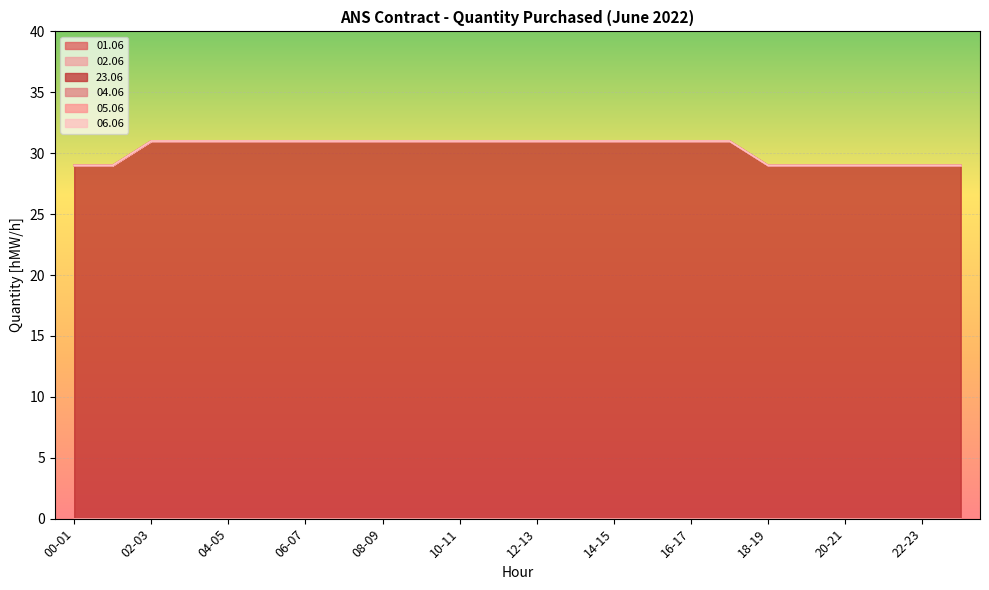

Is the value of 23.06 at 12-13 greater than the value of 06.06 at 00-01?

Yes